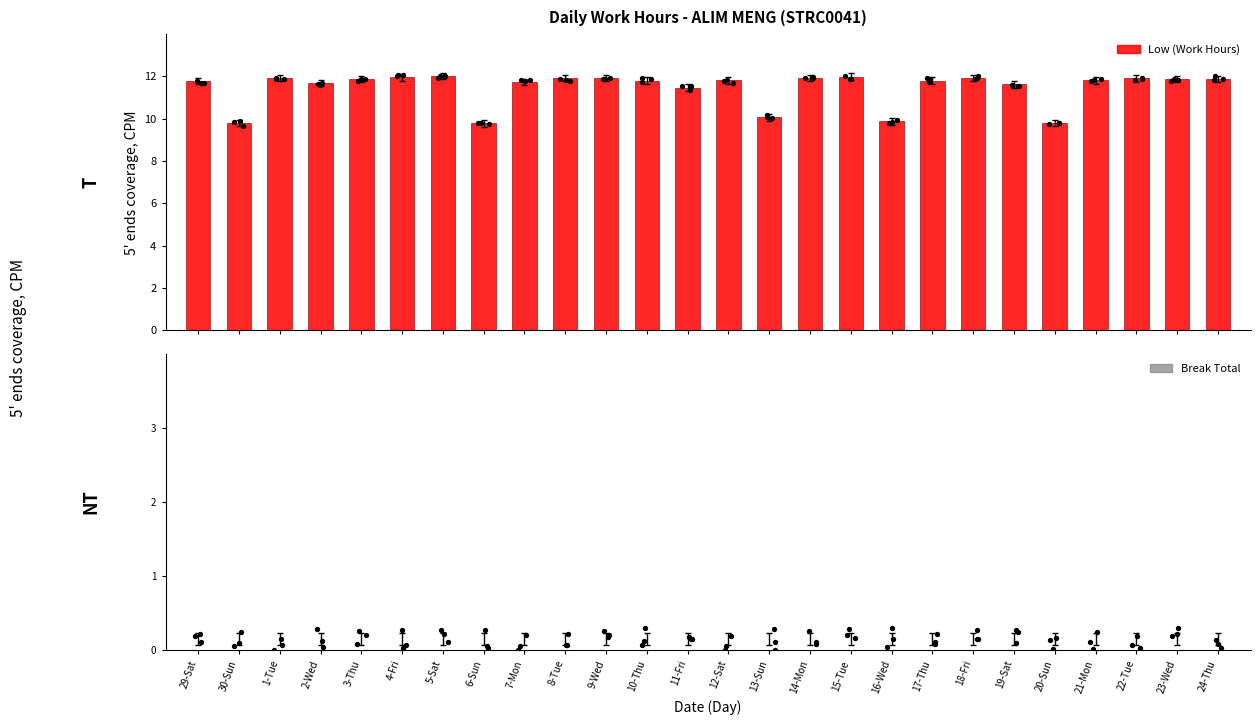

Which series reaches the minimum Y coordinate?

Break Total